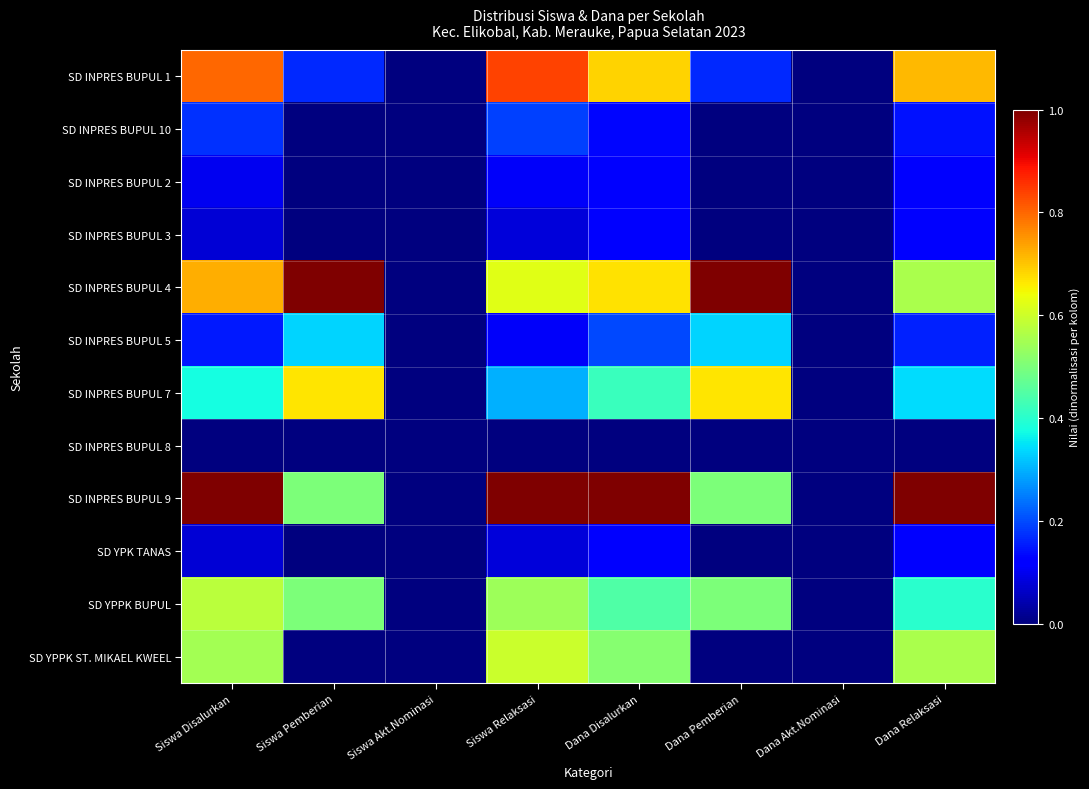

Reading left to right, list all the values displayed in this chart.

SD INPRES BUPUL 1: Siswa Disalurkan=0.8	Siswa Pemberian=0.2	Siswa Akt.Nominasi=0.0	Siswa Relaksasi=0.8	Dana Disalurkan=0.7	Dana Pemberian=0.2	Dana Akt.Nominasi=0.0	Dana Relaksasi=0.7
SD INPRES BUPUL 10: Siswa Disalurkan=0.2	Siswa Pemberian=0.0	Siswa Akt.Nominasi=0.0	Siswa Relaksasi=0.2	Dana Disalurkan=0.1	Dana Pemberian=0.0	Dana Akt.Nominasi=0.0	Dana Relaksasi=0.1
SD INPRES BUPUL 2: Siswa Disalurkan=0.1	Siswa Pemberian=0.0	Siswa Akt.Nominasi=0.0	Siswa Relaksasi=0.1	Dana Disalurkan=0.1	Dana Pemberian=0.0	Dana Akt.Nominasi=0.0	Dana Relaksasi=0.1
SD INPRES BUPUL 3: Siswa Disalurkan=0.1	Siswa Pemberian=0.0	Siswa Akt.Nominasi=0.0	Siswa Relaksasi=0.1	Dana Disalurkan=0.1	Dana Pemberian=0.0	Dana Akt.Nominasi=0.0	Dana Relaksasi=0.1
SD INPRES BUPUL 4: Siswa Disalurkan=0.7	Siswa Pemberian=1.0	Siswa Akt.Nominasi=0.0	Siswa Relaksasi=0.6	Dana Disalurkan=0.7	Dana Pemberian=1.0	Dana Akt.Nominasi=0.0	Dana Relaksasi=0.6
SD INPRES BUPUL 5: Siswa Disalurkan=0.1	Siswa Pemberian=0.3	Siswa Akt.Nominasi=0.0	Siswa Relaksasi=0.1	Dana Disalurkan=0.2	Dana Pemberian=0.3	Dana Akt.Nominasi=0.0	Dana Relaksasi=0.2
SD INPRES BUPUL 7: Siswa Disalurkan=0.4	Siswa Pemberian=0.7	Siswa Akt.Nominasi=0.0	Siswa Relaksasi=0.3	Dana Disalurkan=0.4	Dana Pemberian=0.7	Dana Akt.Nominasi=0.0	Dana Relaksasi=0.3
SD INPRES BUPUL 8: Siswa Disalurkan=0.0	Siswa Pemberian=0.0	Siswa Akt.Nominasi=0.0	Siswa Relaksasi=0.0	Dana Disalurkan=0.0	Dana Pemberian=0.0	Dana Akt.Nominasi=0.0	Dana Relaksasi=0.0
SD INPRES BUPUL 9: Siswa Disalurkan=1.0	Siswa Pemberian=0.5	Siswa Akt.Nominasi=0.0	Siswa Relaksasi=1.0	Dana Disalurkan=1.0	Dana Pemberian=0.5	Dana Akt.Nominasi=0.0	Dana Relaksasi=1.0
SD YPK TANAS: Siswa Disalurkan=0.1	Siswa Pemberian=0.0	Siswa Akt.Nominasi=0.0	Siswa Relaksasi=0.1	Dana Disalurkan=0.1	Dana Pemberian=0.0	Dana Akt.Nominasi=0.0	Dana Relaksasi=0.1
SD YPPK BUPUL: Siswa Disalurkan=0.6	Siswa Pemberian=0.5	Siswa Akt.Nominasi=0.0	Siswa Relaksasi=0.5	Dana Disalurkan=0.4	Dana Pemberian=0.5	Dana Akt.Nominasi=0.0	Dana Relaksasi=0.4
SD YPPK ST. MIKAEL KWEEL: Siswa Disalurkan=0.6	Siswa Pemberian=0.0	Siswa Akt.Nominasi=0.0	Siswa Relaksasi=0.6	Dana Disalurkan=0.5	Dana Pemberian=0.0	Dana Akt.Nominasi=0.0	Dana Relaksasi=0.6